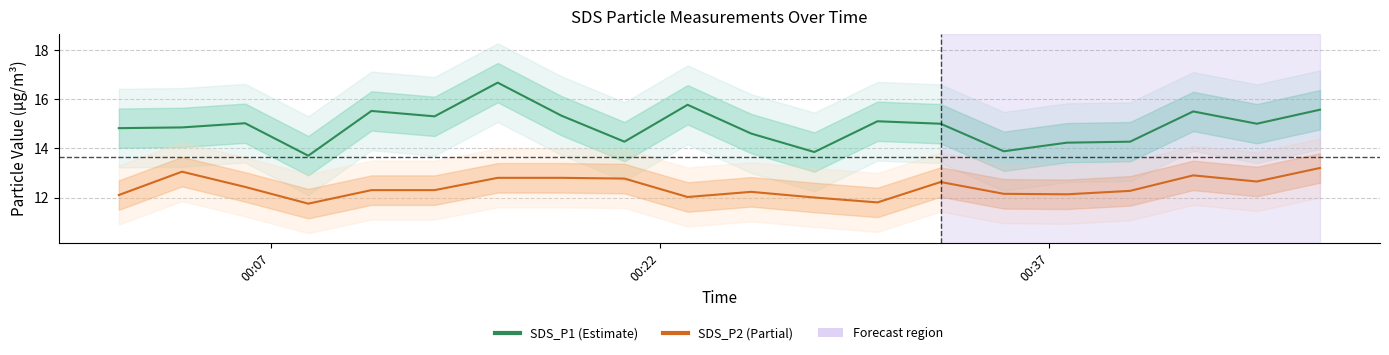

How many interior local valleys does the SDS_P2 series have?

5